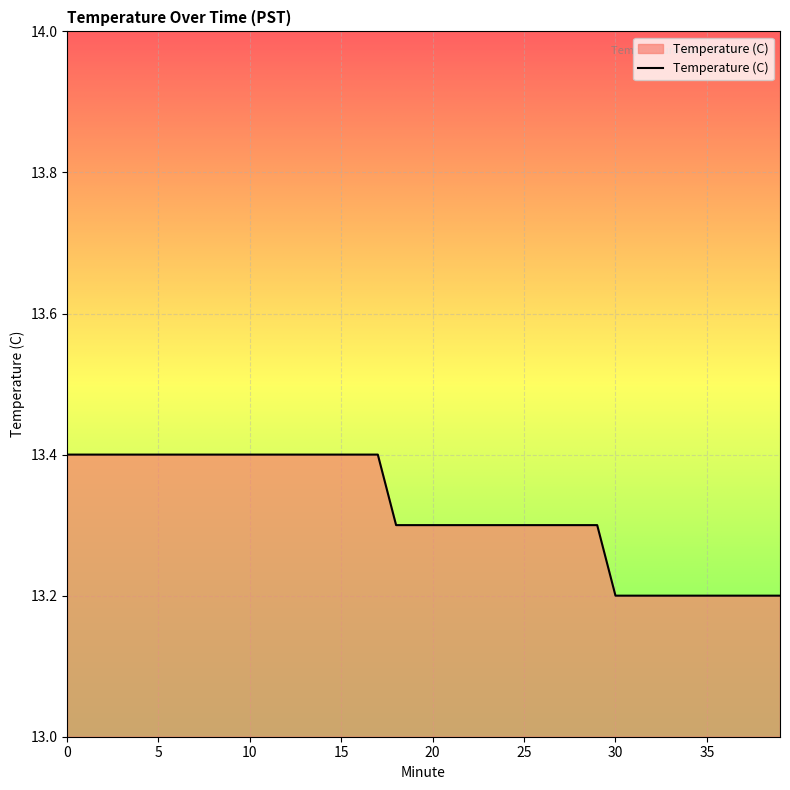

What is the smallest value displayed?

13.2